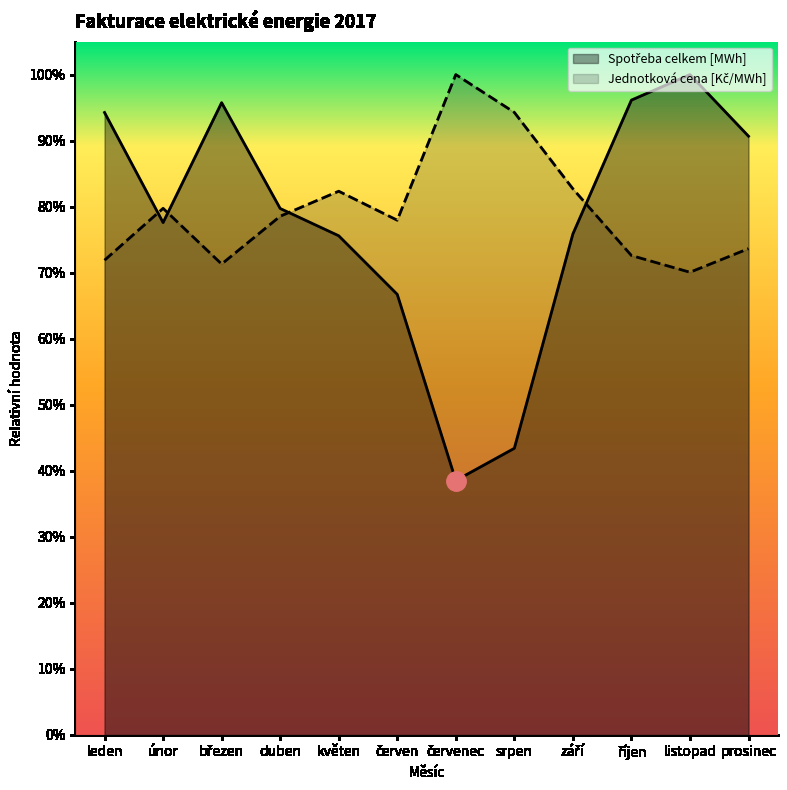

Count the number of categories in the chart.

12